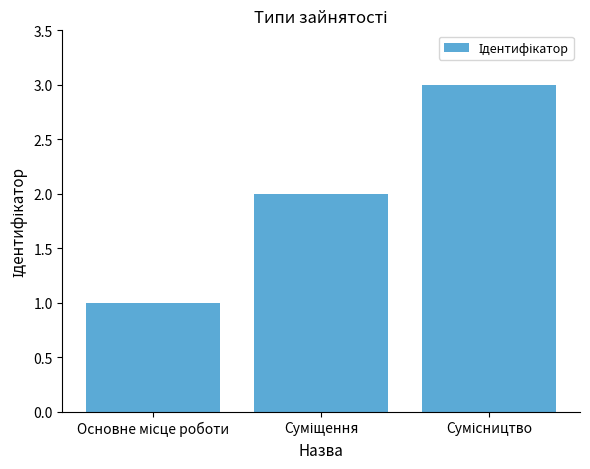

How many values are between 1 and 3?

3